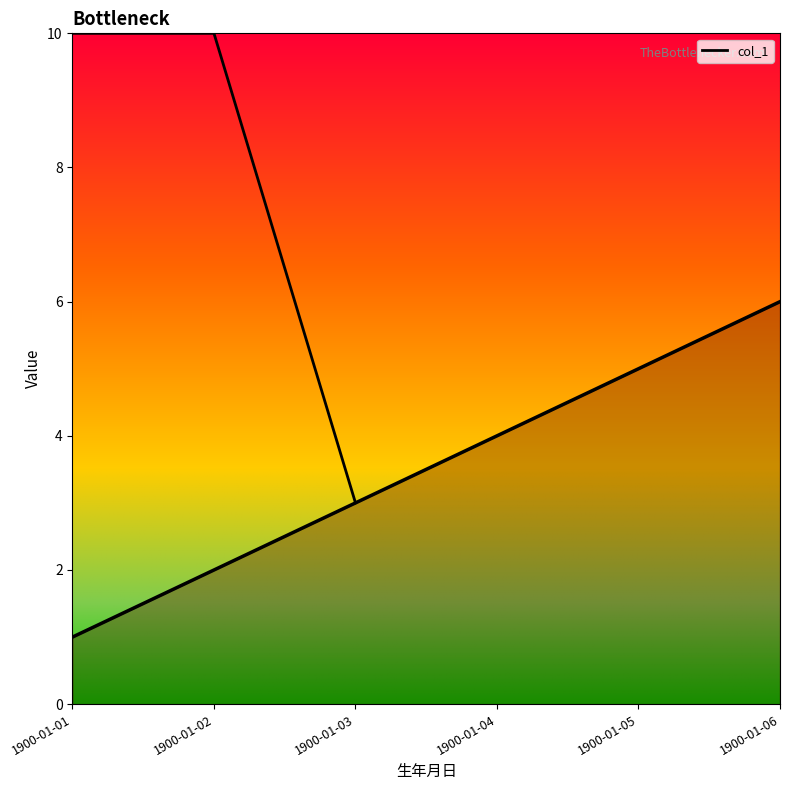

The chart shows a value of 5 at 1900-01-04. True or false?

False